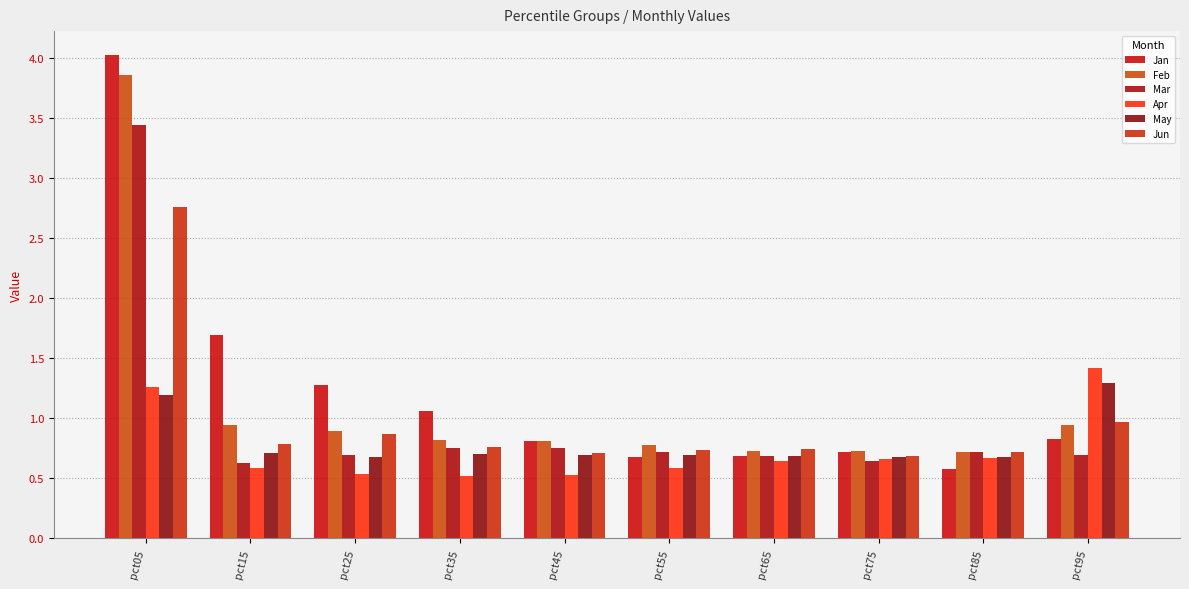

How many bars are there in each group?

6